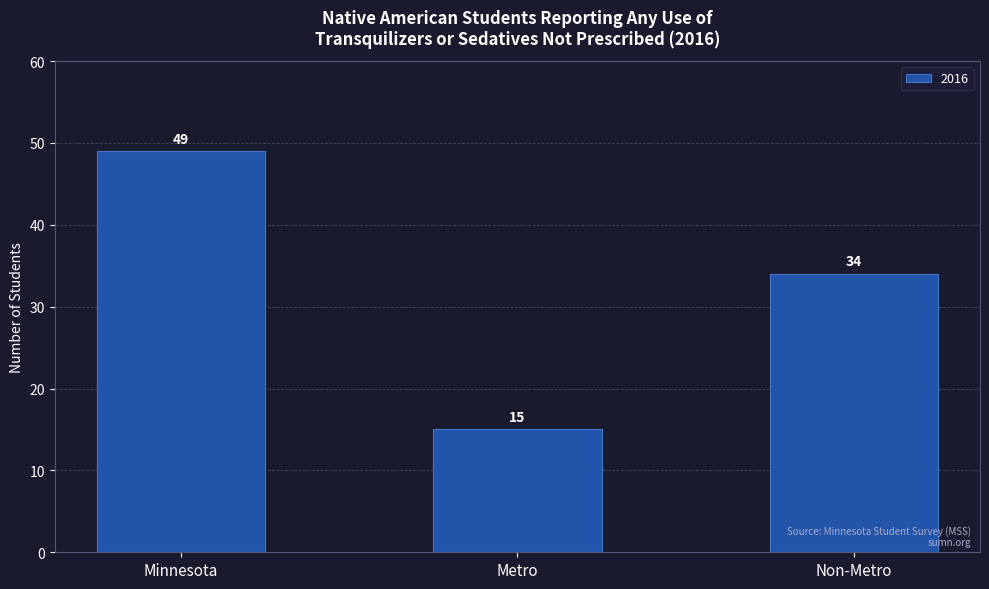

Rank the categories by value from lowest to highest.

Metro, Non-Metro, Minnesota